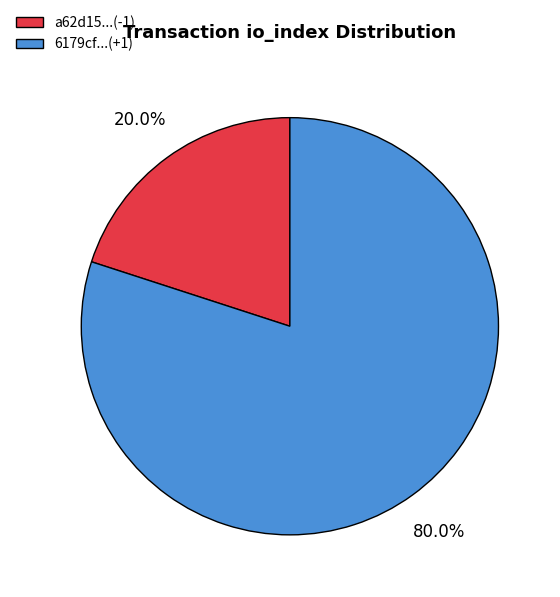

Is there any slice that represents more than half of the pie?

Yes